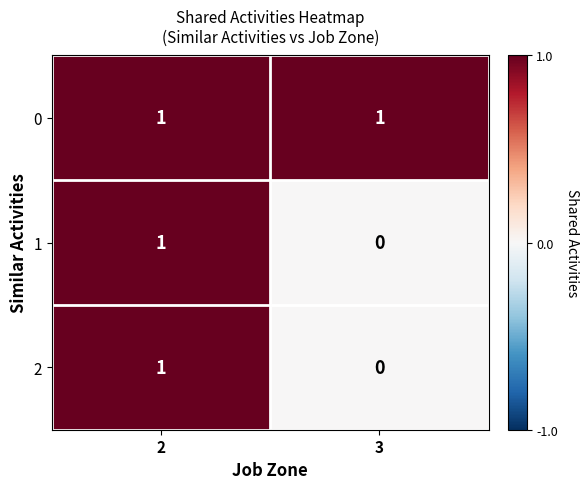

Is it true that 1 equals 1 at 2?

True